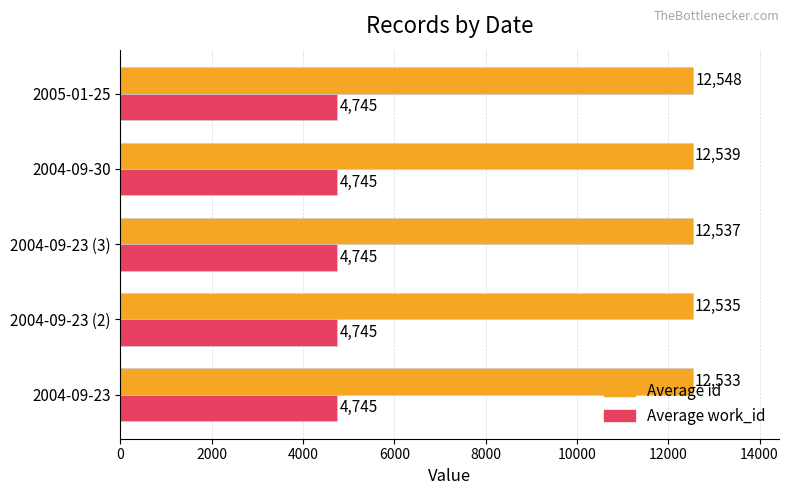

Read the Average id value at 2004-09-30, to the nearest 10.

12540